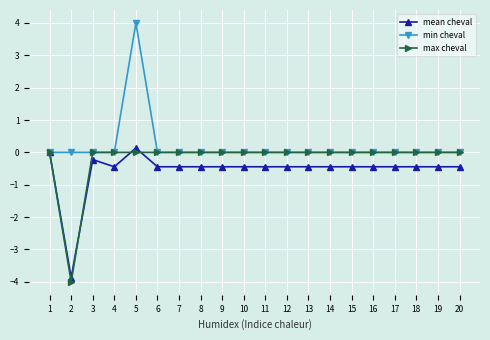

What is the value of the mean cheval point at the 19th from the left?

-0.4